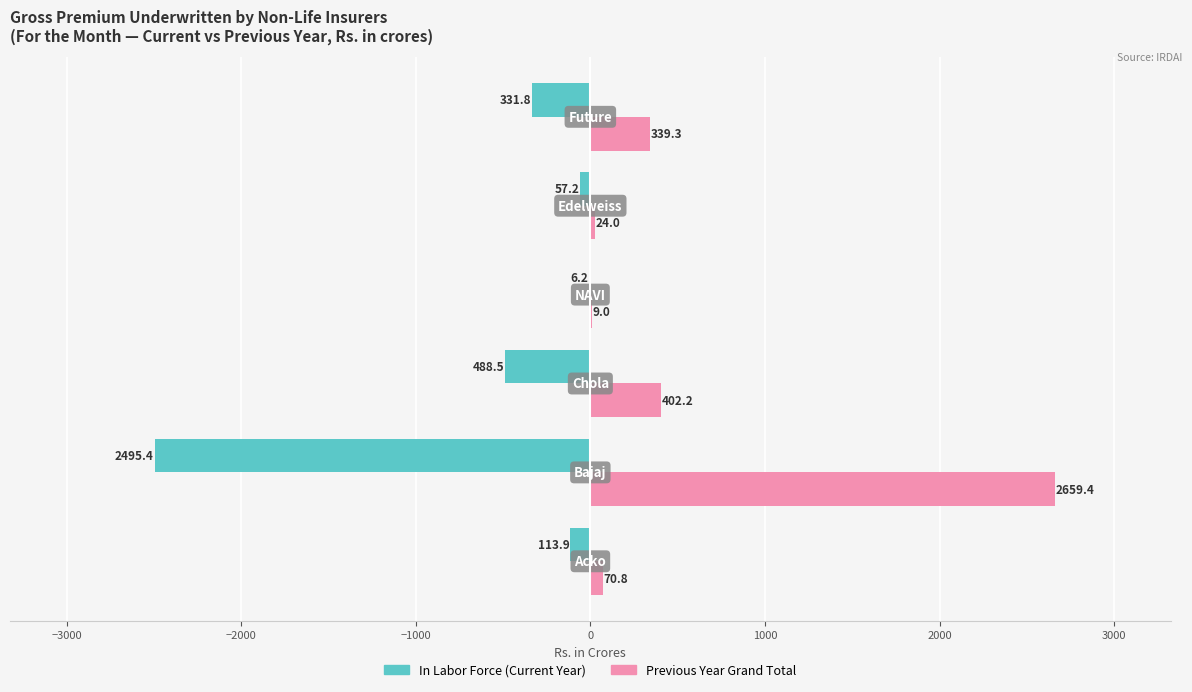

Which series has the largest total across all categories?

Previous Year Grand Total